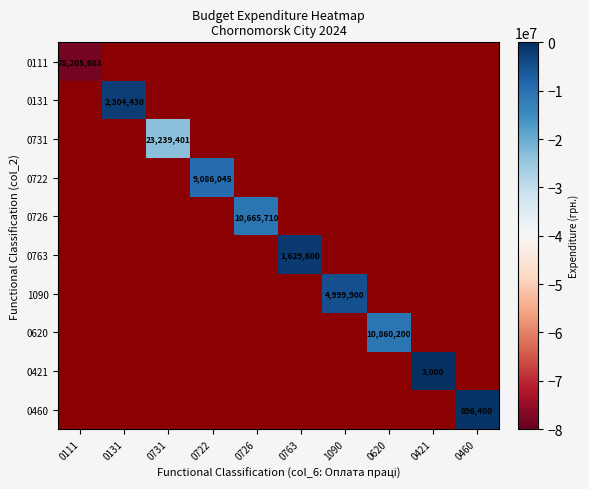

Is the value of 0763 at 0421 greater than the value of 0460 at 0726?

No